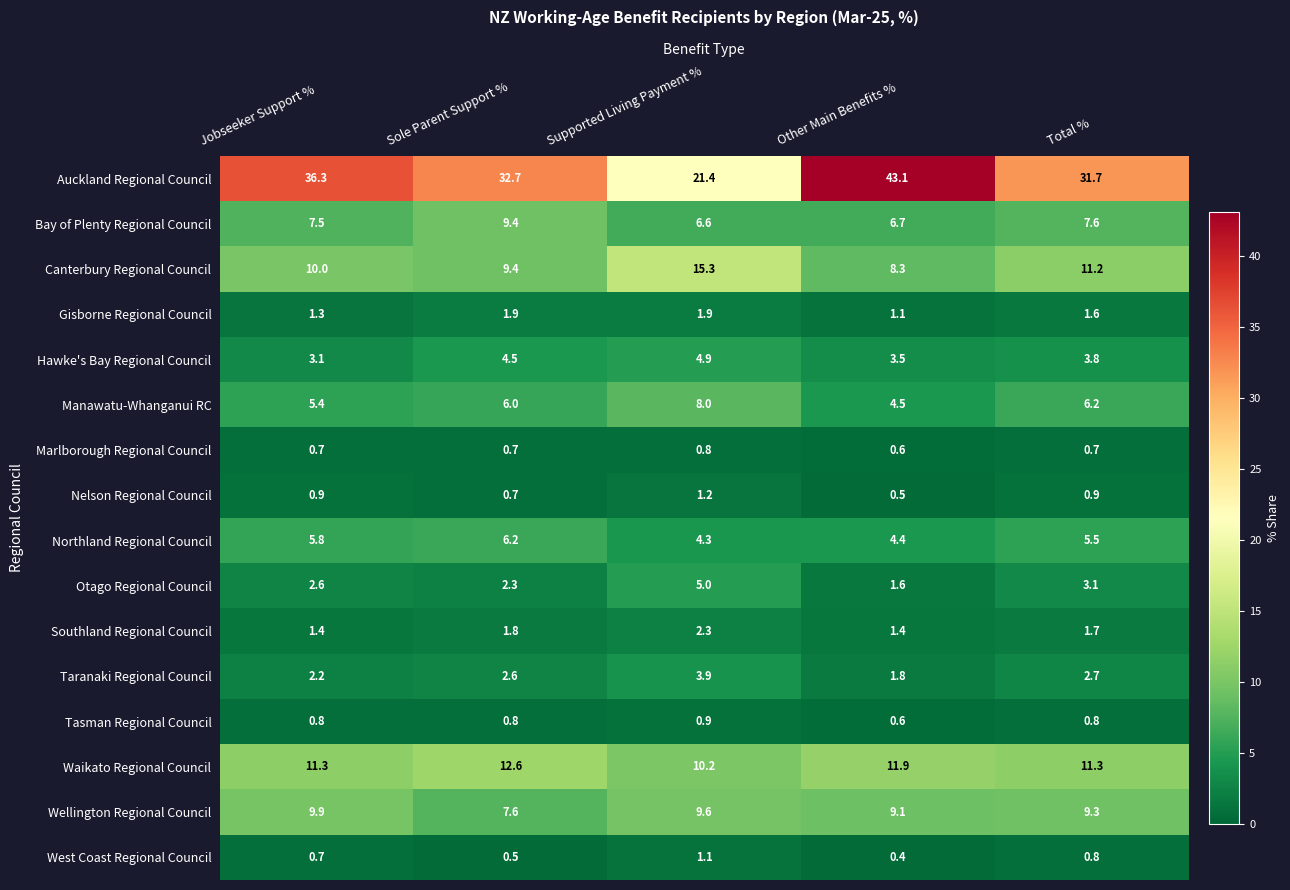

What is the lowest value of the Manawatu-Whanganui RC series?

4.5